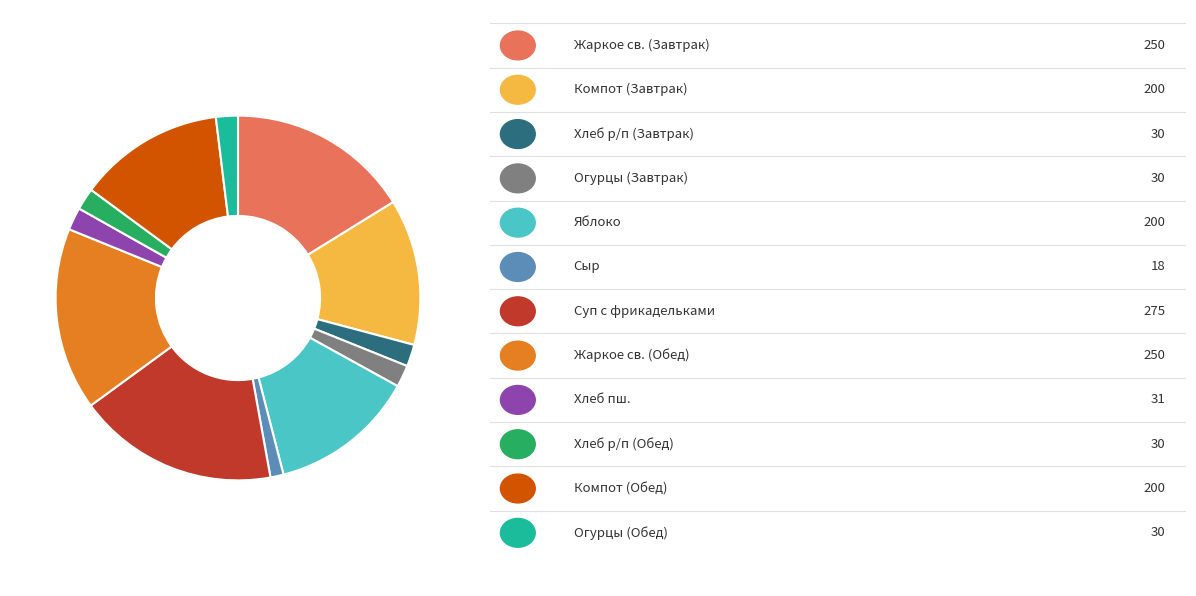

Is there a majority slice in this chart?

No